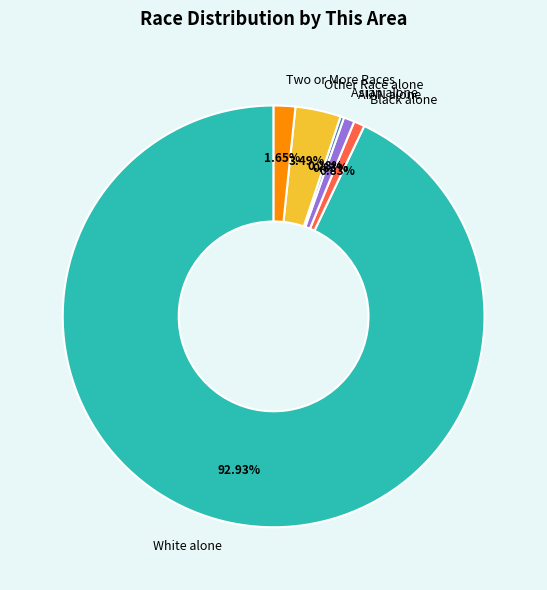

Do Two or More Races and Black alone together represent more than half of the pie?

No